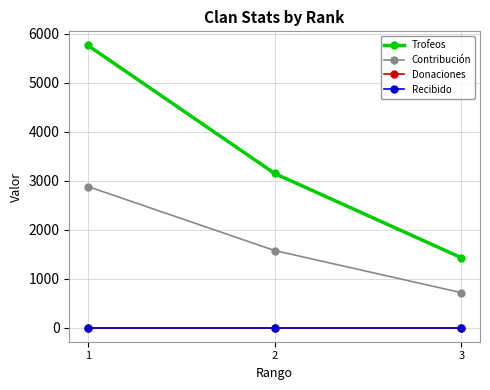

Reading right to left, what are all the values shown in this chart?

Trofeos: 1426	3146	5758
Contribución: 713	1573	2879
Donaciones: 0	0	0
Recibido: 0	0	0